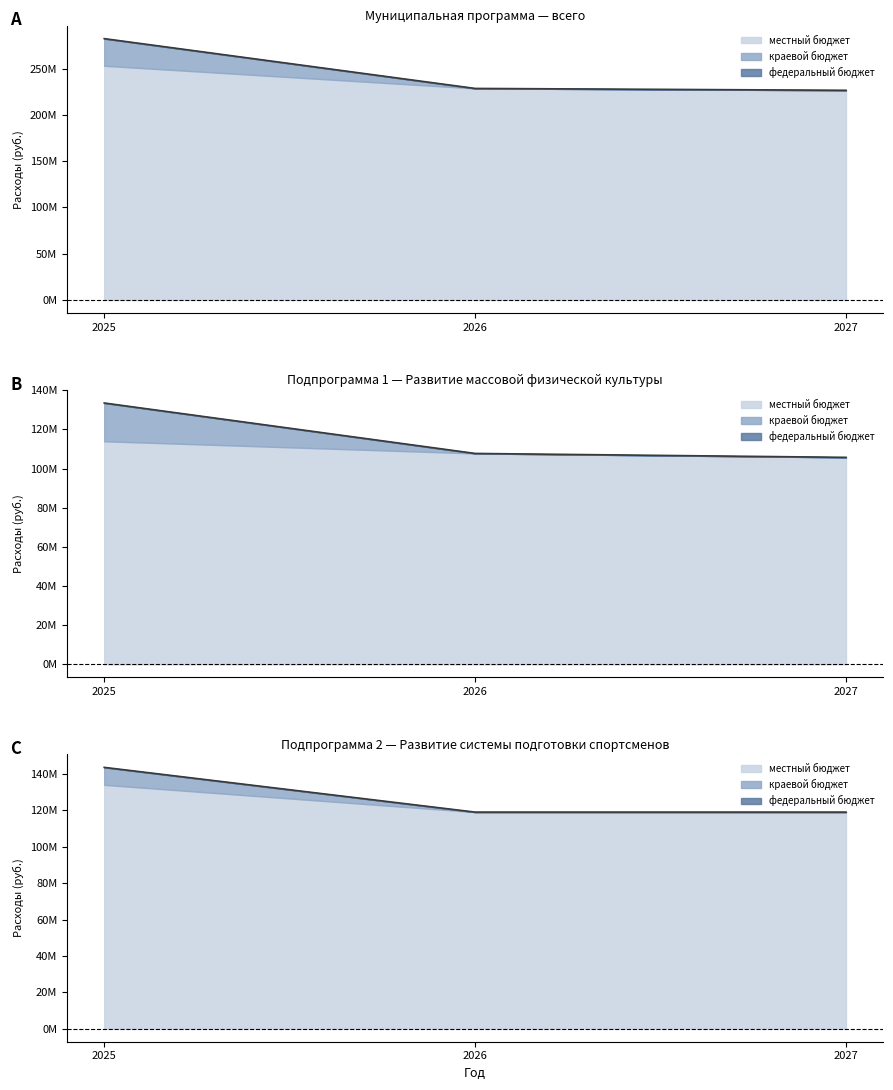

Which series has the widest spread of values?

местный бюджет